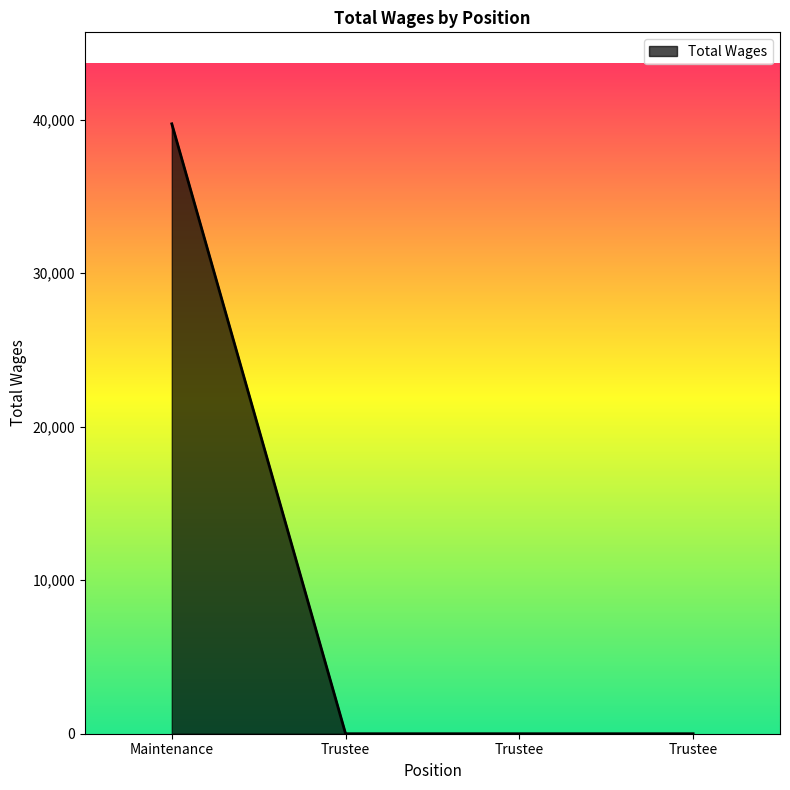

Does the chart have visible grid lines?

No